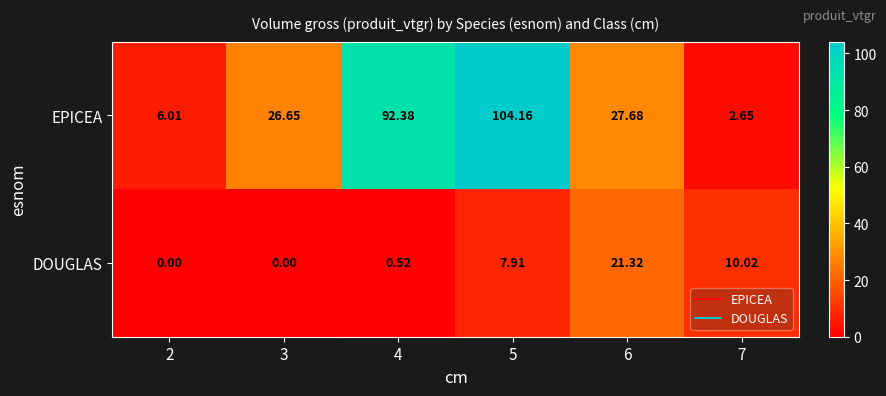

At 3, list the series in order from largest to smallest.

EPICEA, DOUGLAS